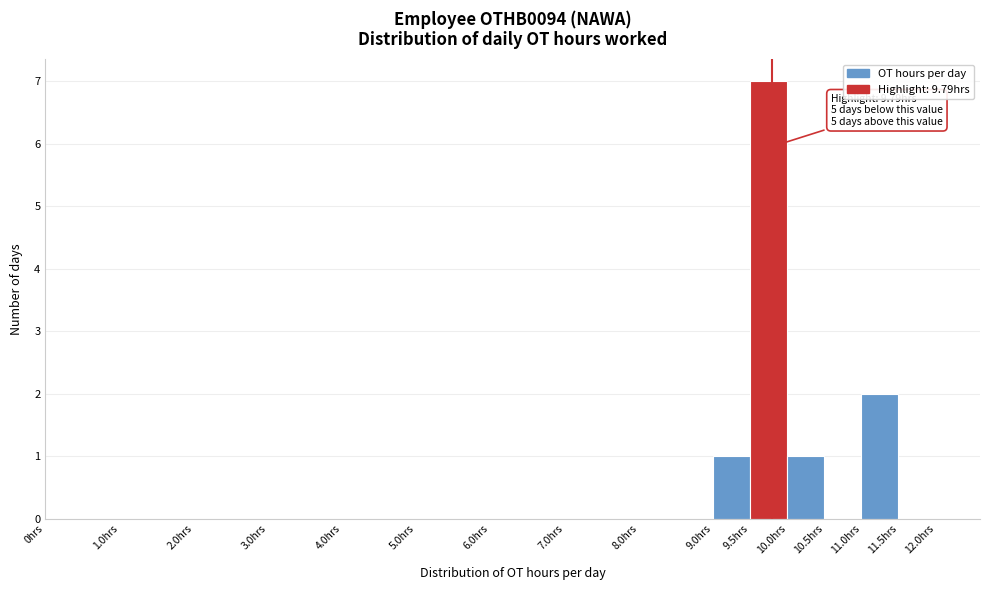

Which range on the x-axis has the tallest bar?

9.5 to 10.0